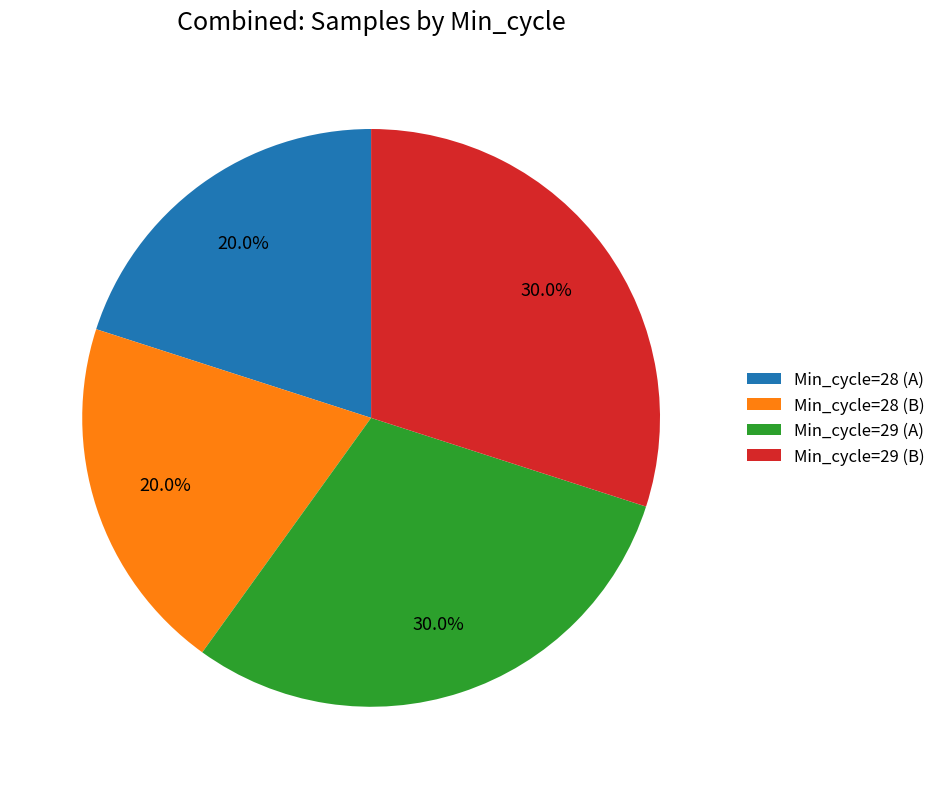

Which has a higher value, Min_cycle=29 (A) or Min_cycle=28 (A)?

Min_cycle=29 (A)